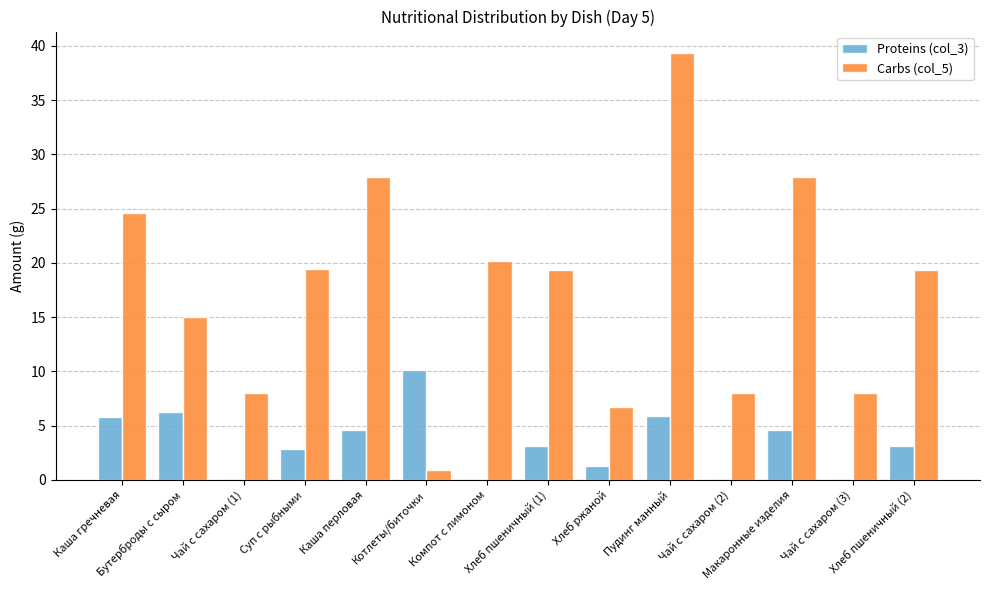

How many groups of bars are there?

14